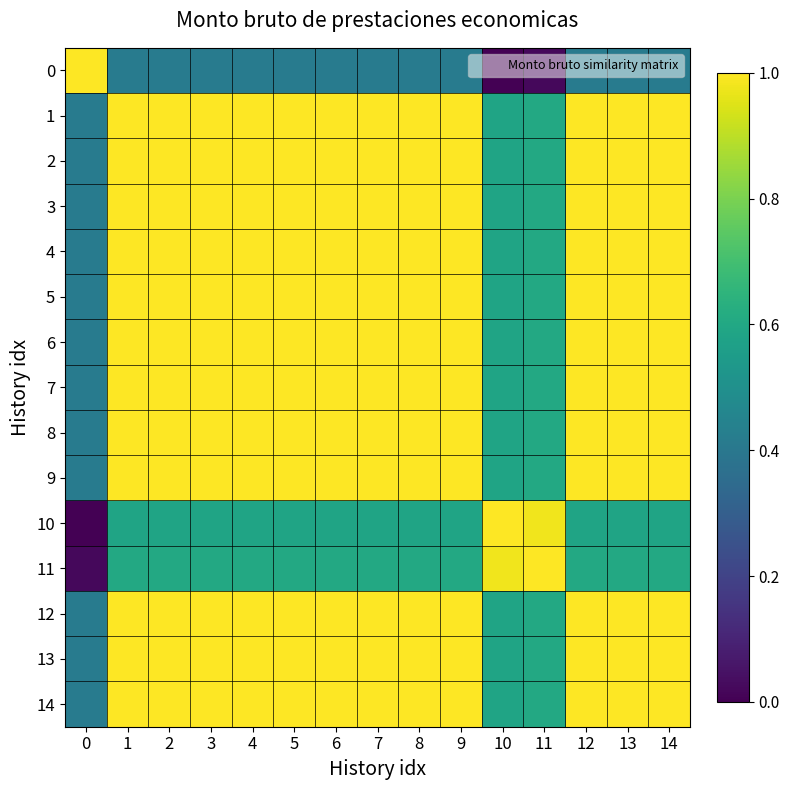

Reading left to right, transcribe all the data shown in this chart.

0: 0=1.0	1=0.4	2=0.4	3=0.4	4=0.4	5=0.4	6=0.4	7=0.4	8=0.4	9=0.4	10=0.0	11=0.0	12=0.4	13=0.4	14=0.4
1: 0=0.4	1=1.0	2=1.0	3=1.0	4=1.0	5=1.0	6=1.0	7=1.0	8=1.0	9=1.0	10=0.6	11=0.6	12=1.0	13=1.0	14=1.0
2: 0=0.4	1=1.0	2=1.0	3=1.0	4=1.0	5=1.0	6=1.0	7=1.0	8=1.0	9=1.0	10=0.6	11=0.6	12=1.0	13=1.0	14=1.0
3: 0=0.4	1=1.0	2=1.0	3=1.0	4=1.0	5=1.0	6=1.0	7=1.0	8=1.0	9=1.0	10=0.6	11=0.6	12=1.0	13=1.0	14=1.0
4: 0=0.4	1=1.0	2=1.0	3=1.0	4=1.0	5=1.0	6=1.0	7=1.0	8=1.0	9=1.0	10=0.6	11=0.6	12=1.0	13=1.0	14=1.0
5: 0=0.4	1=1.0	2=1.0	3=1.0	4=1.0	5=1.0	6=1.0	7=1.0	8=1.0	9=1.0	10=0.6	11=0.6	12=1.0	13=1.0	14=1.0
6: 0=0.4	1=1.0	2=1.0	3=1.0	4=1.0	5=1.0	6=1.0	7=1.0	8=1.0	9=1.0	10=0.6	11=0.6	12=1.0	13=1.0	14=1.0
7: 0=0.4	1=1.0	2=1.0	3=1.0	4=1.0	5=1.0	6=1.0	7=1.0	8=1.0	9=1.0	10=0.6	11=0.6	12=1.0	13=1.0	14=1.0
8: 0=0.4	1=1.0	2=1.0	3=1.0	4=1.0	5=1.0	6=1.0	7=1.0	8=1.0	9=1.0	10=0.6	11=0.6	12=1.0	13=1.0	14=1.0
9: 0=0.4	1=1.0	2=1.0	3=1.0	4=1.0	5=1.0	6=1.0	7=1.0	8=1.0	9=1.0	10=0.6	11=0.6	12=1.0	13=1.0	14=1.0
10: 0=0.0	1=0.6	2=0.6	3=0.6	4=0.6	5=0.6	6=0.6	7=0.6	8=0.6	9=0.6	10=1.0	11=1.0	12=0.6	13=0.6	14=0.6
11: 0=0.0	1=0.6	2=0.6	3=0.6	4=0.6	5=0.6	6=0.6	7=0.6	8=0.6	9=0.6	10=1.0	11=1.0	12=0.6	13=0.6	14=0.6
12: 0=0.4	1=1.0	2=1.0	3=1.0	4=1.0	5=1.0	6=1.0	7=1.0	8=1.0	9=1.0	10=0.6	11=0.6	12=1.0	13=1.0	14=1.0
13: 0=0.4	1=1.0	2=1.0	3=1.0	4=1.0	5=1.0	6=1.0	7=1.0	8=1.0	9=1.0	10=0.6	11=0.6	12=1.0	13=1.0	14=1.0
14: 0=0.4	1=1.0	2=1.0	3=1.0	4=1.0	5=1.0	6=1.0	7=1.0	8=1.0	9=1.0	10=0.6	11=0.6	12=1.0	13=1.0	14=1.0